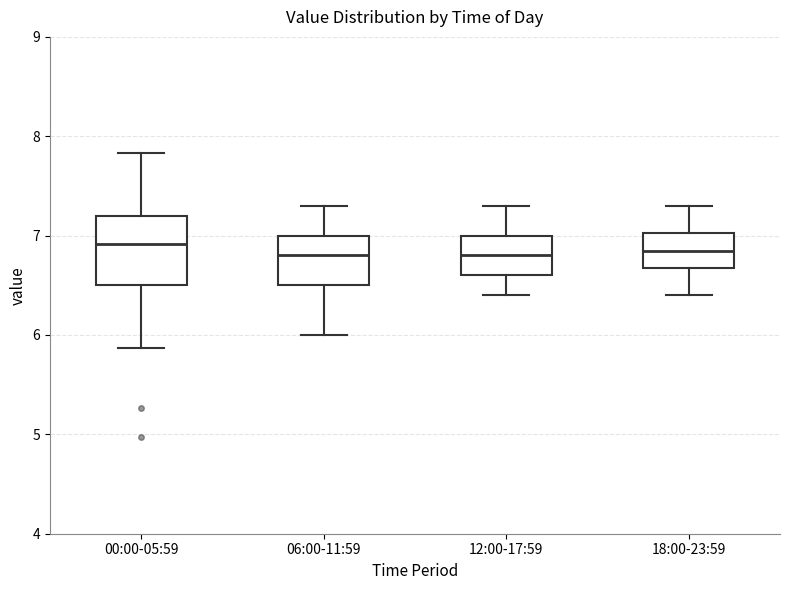

Comparing the boxes themselves (not the whiskers), which one is the tallest?

00:00-05:59